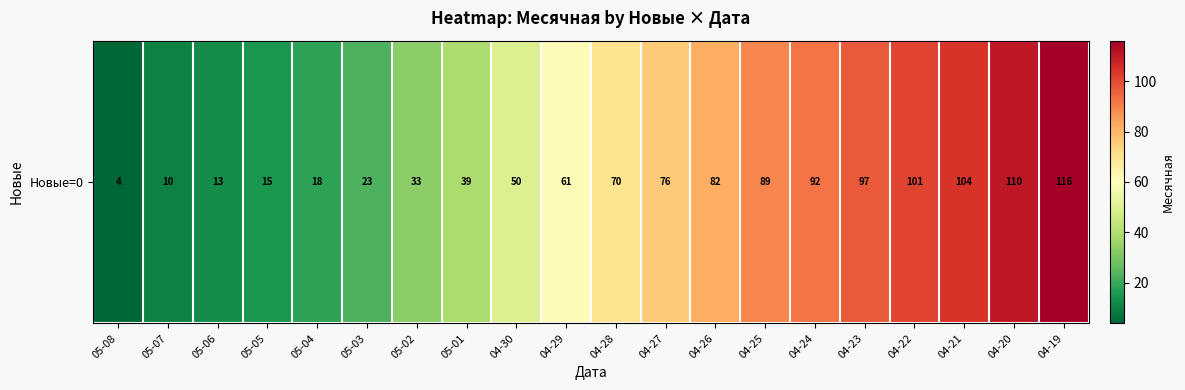

Which label corresponds to the largest value in the chart?

04-19